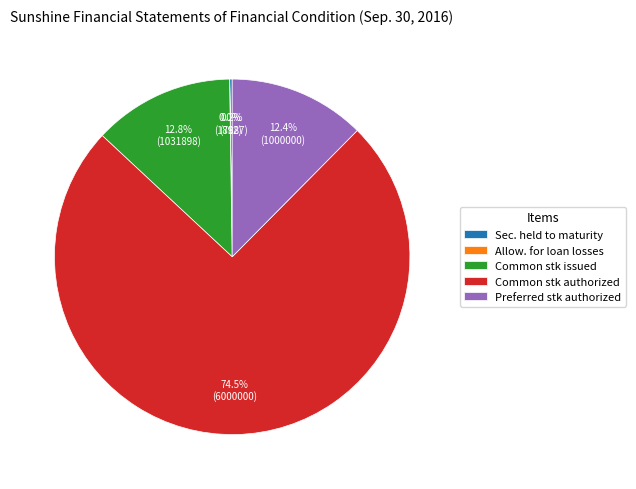

To the nearest percent, what is the average slice percentage?

20%